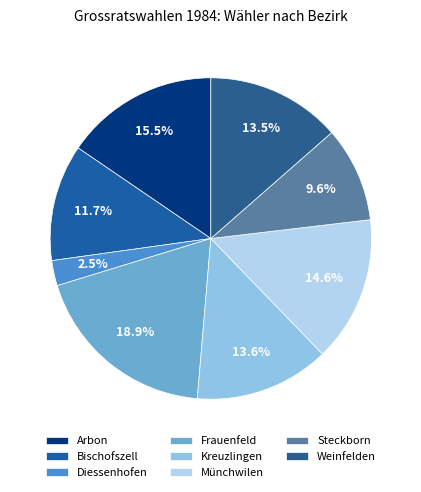

Is Steckborn the majority of the pie?

No